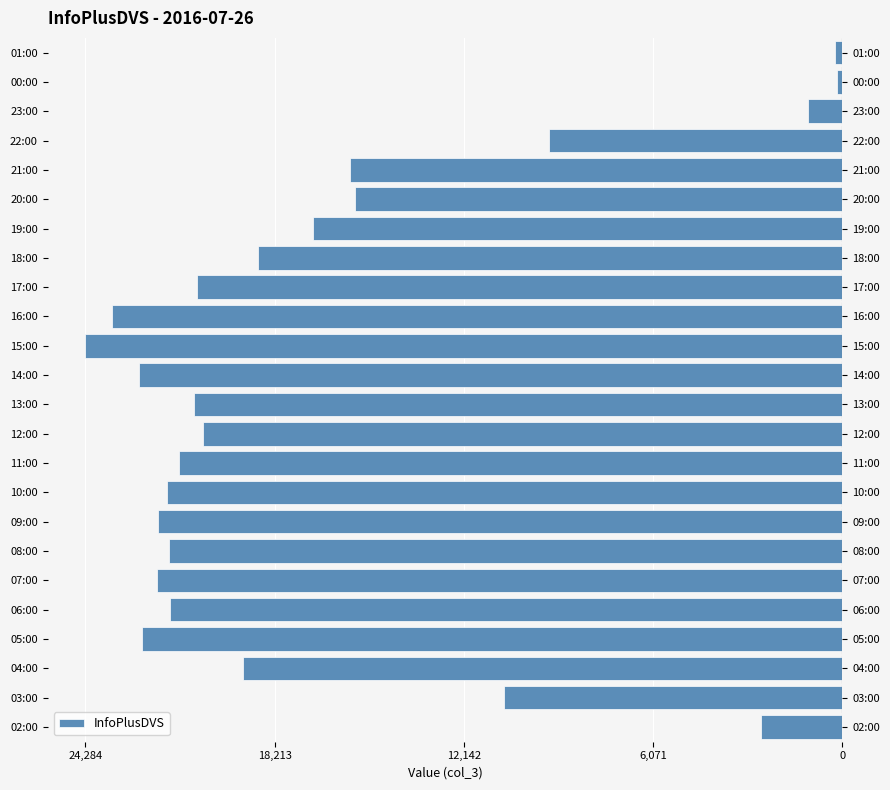

The chart shows a value of -356 at 23:00. True or false?

False